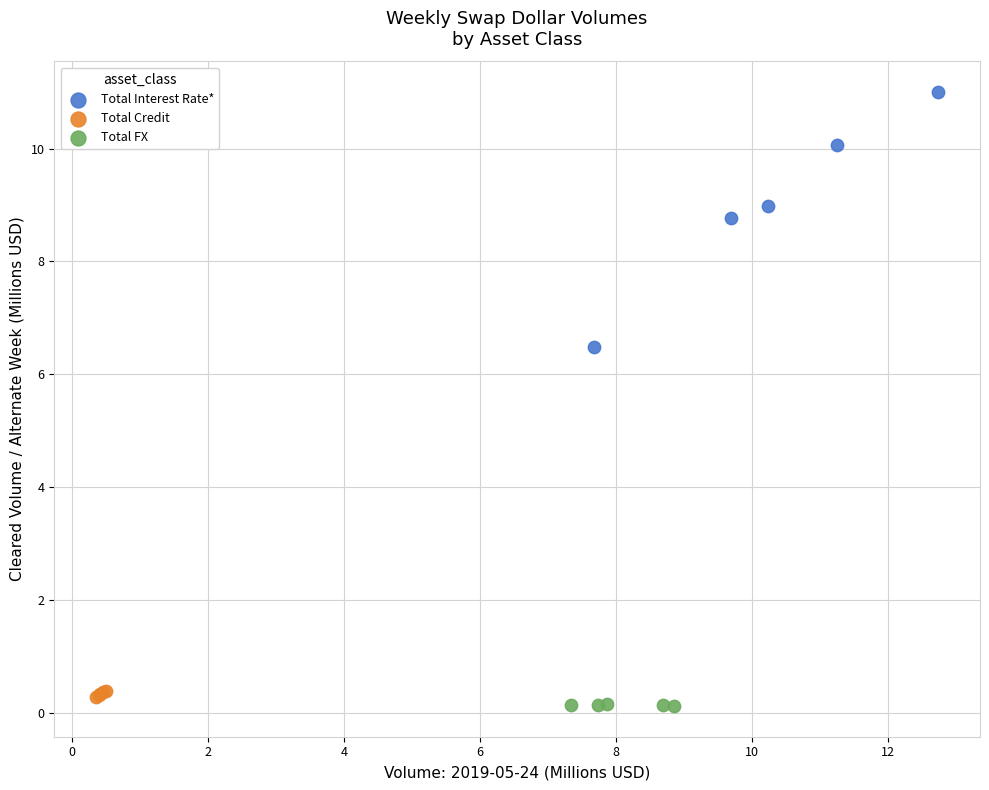

Which series has the largest Y range (max minus min)?

Total Interest Rate*